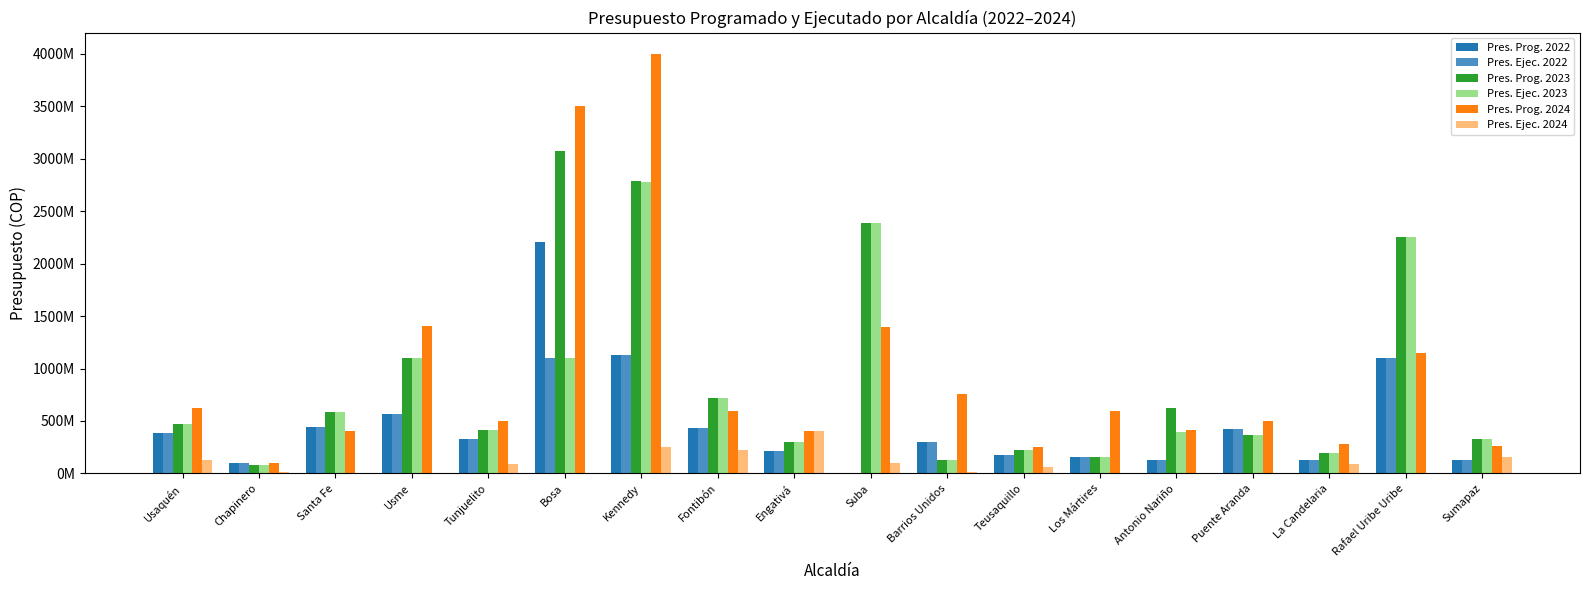

Are the bars grouped side by side (vs. stacked)?

Yes